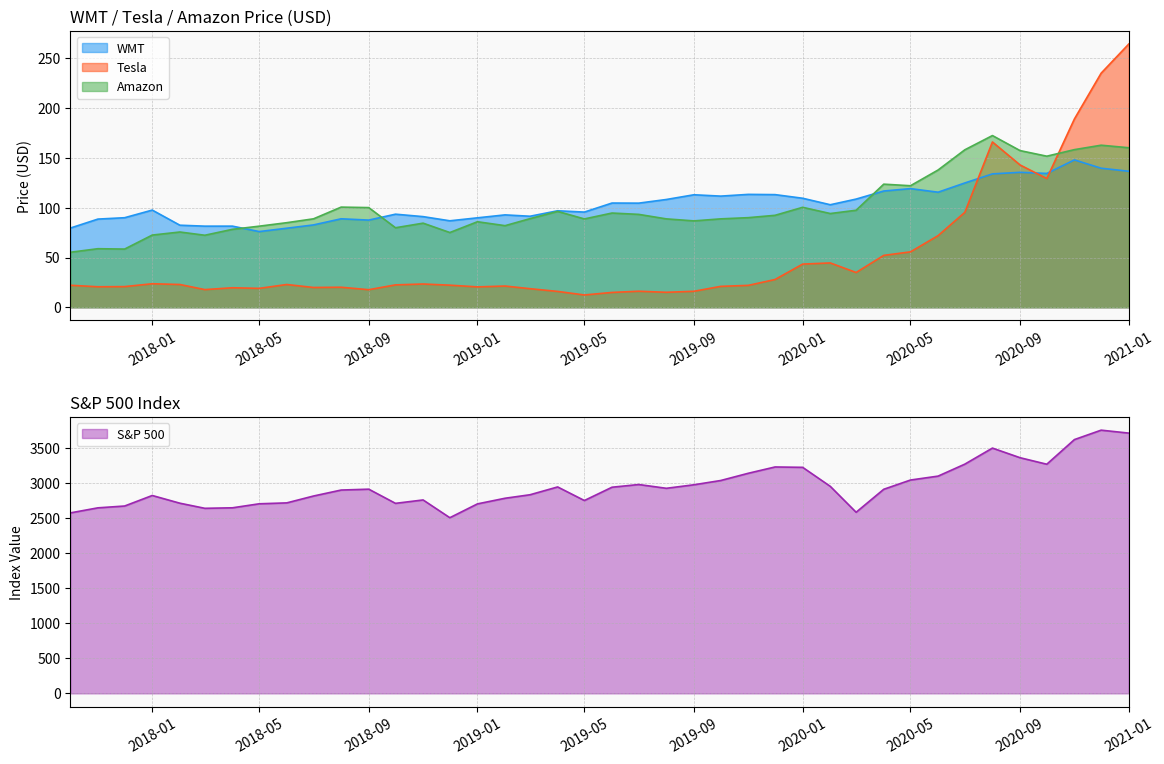

True or false: WMT has more than 1 interior local peaks.

True